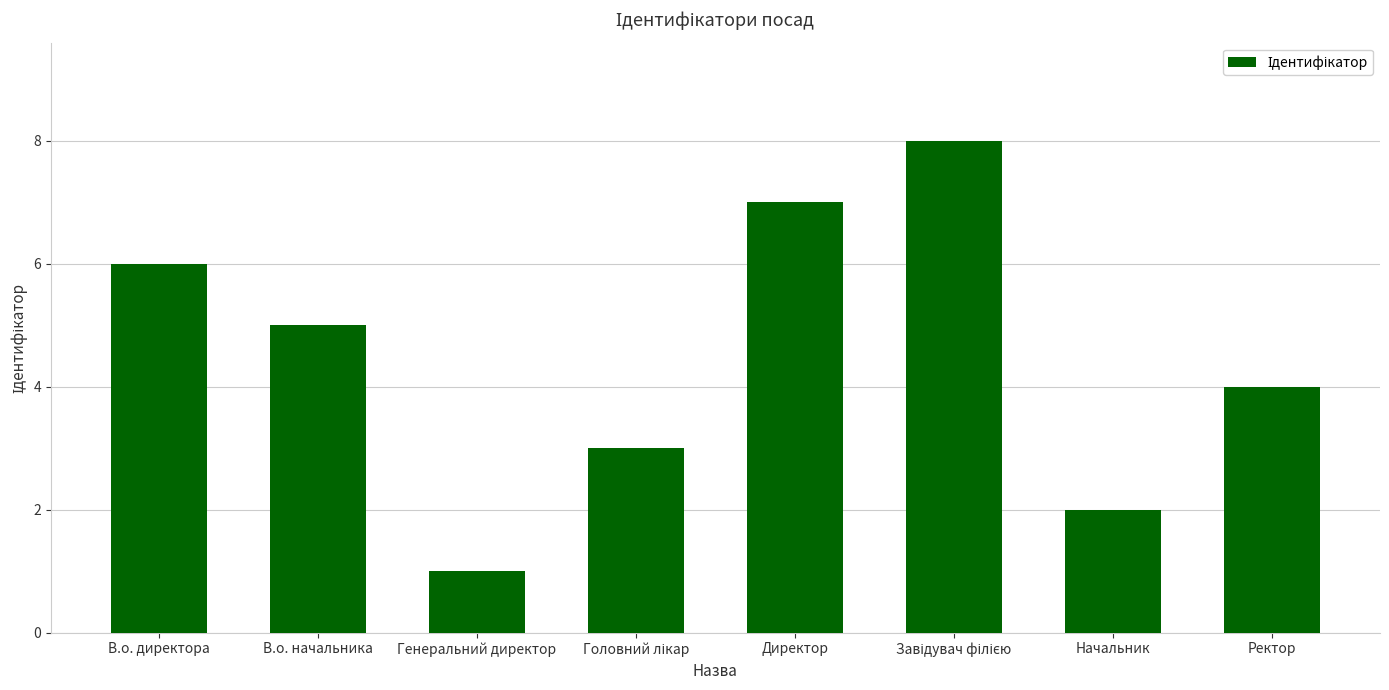

Between В.о. директора and Ректор, which is larger?

В.о. директора